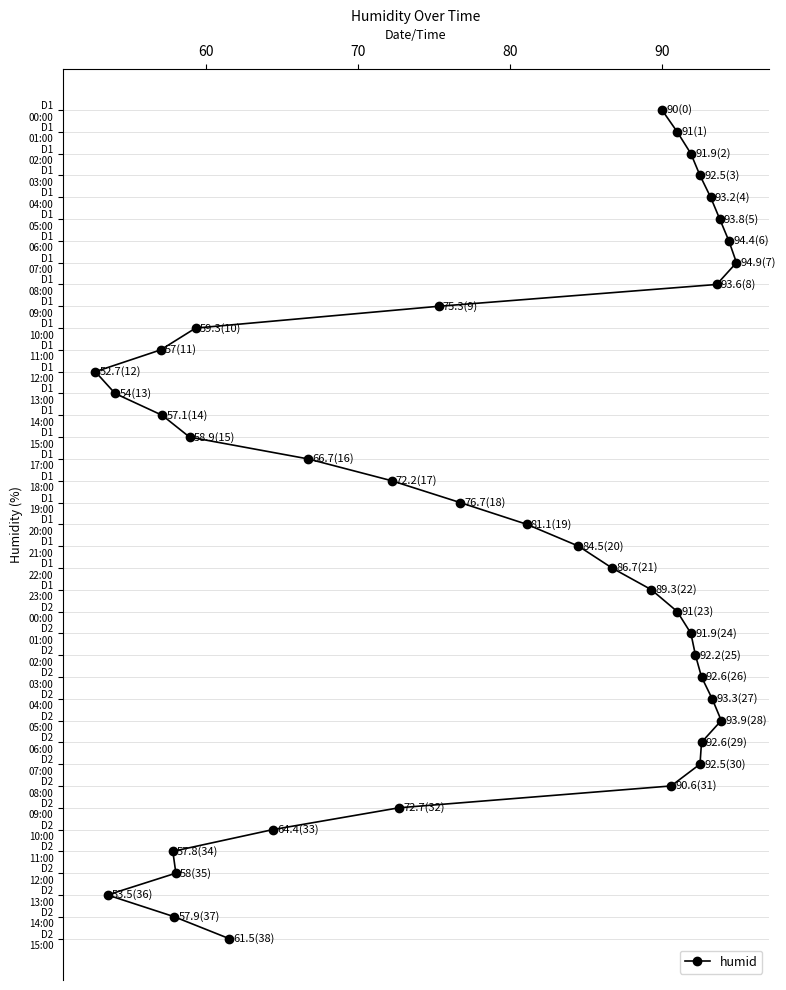

The value at 15 is 7. True or false?

False